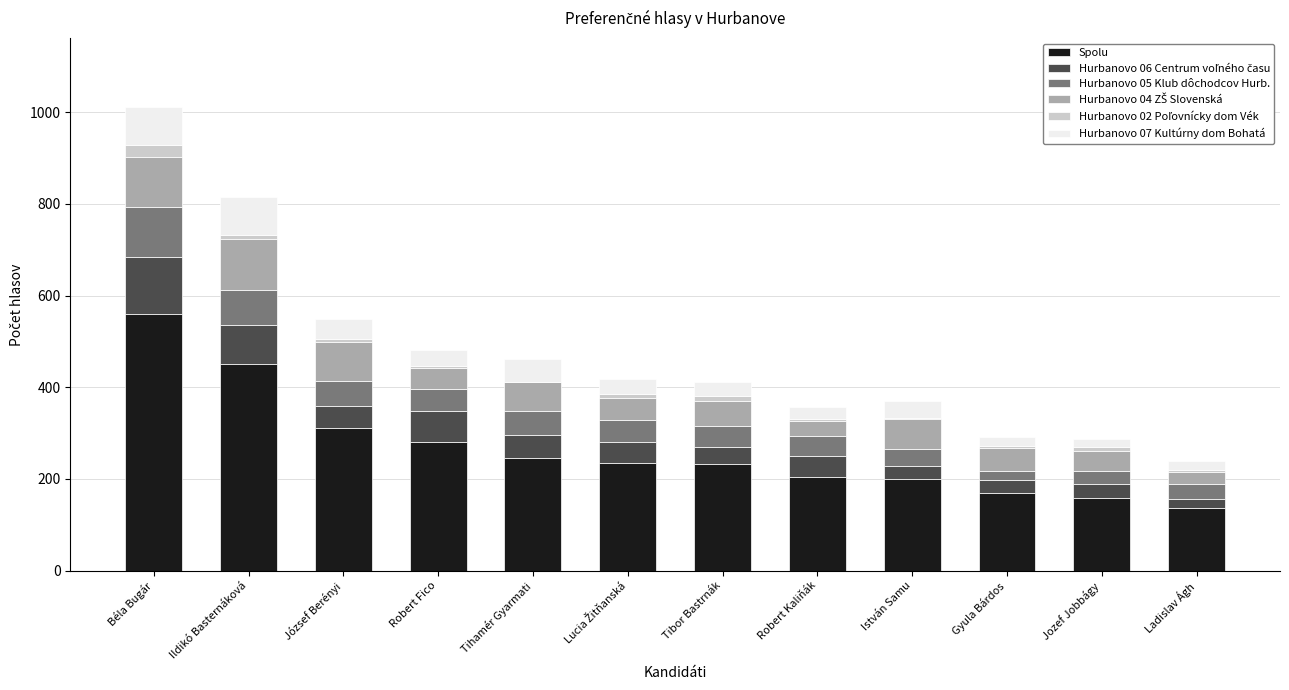

At which category is the sum across all series the highest?

Béla Bugár